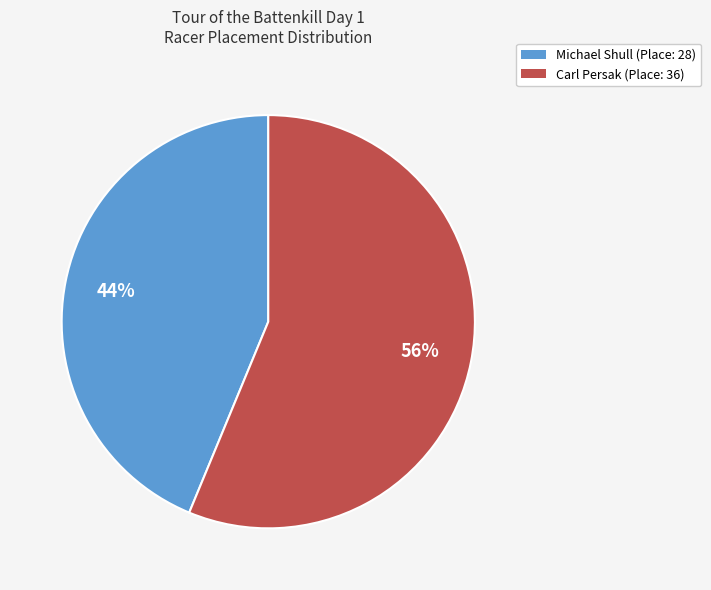

To the nearest percent, what portion does Michael Shull represent?

44%